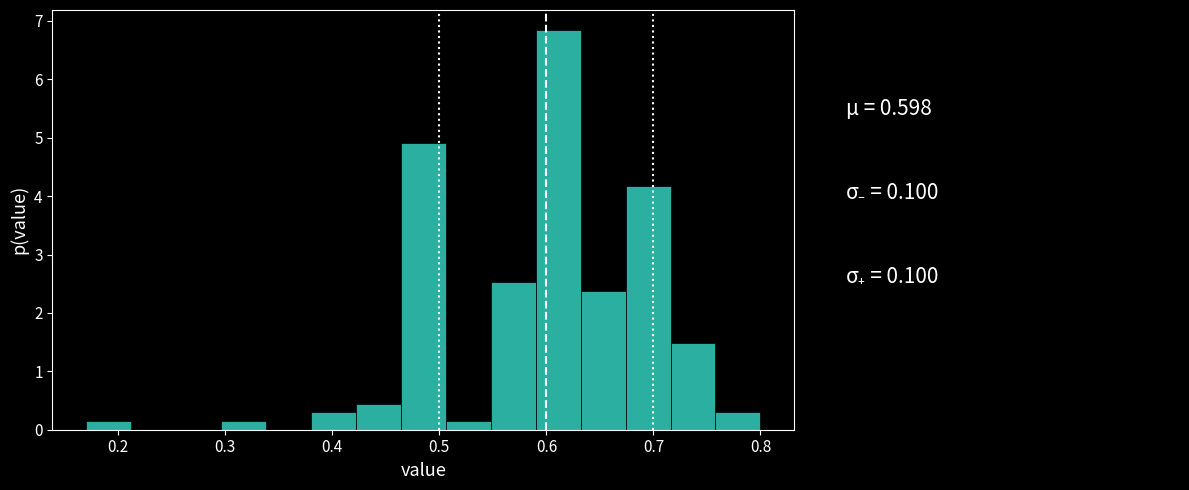

Reading left to right, transcribe this chart: for each bar, give the range it covers on the x-axis and its height. Neither the bar edges nor the heights are printed on the chart, so give them approximately, as read against the axes.

0.170 to 0.212: 0.1
0.212 to 0.254: 0
0.254 to 0.296: 0
0.296 to 0.338: 0.1
0.338 to 0.380: 0
0.380 to 0.422: 0.3
0.422 to 0.464: 0.4
0.464 to 0.506: 4.9
0.506 to 0.548: 0.1
0.548 to 0.590: 2.5
0.590 to 0.632: 6.8
0.632 to 0.674: 2.4
0.674 to 0.716: 4.2
0.716 to 0.758: 1.5
0.758 to 0.800: 0.3